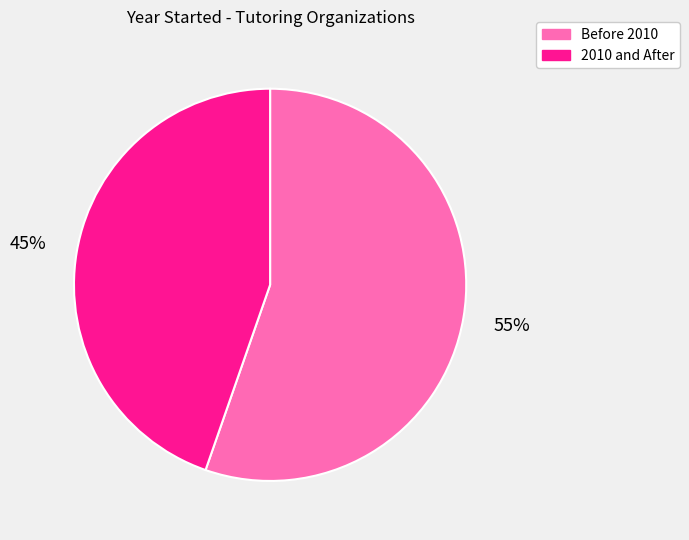

Is there a majority slice in this chart?

Yes